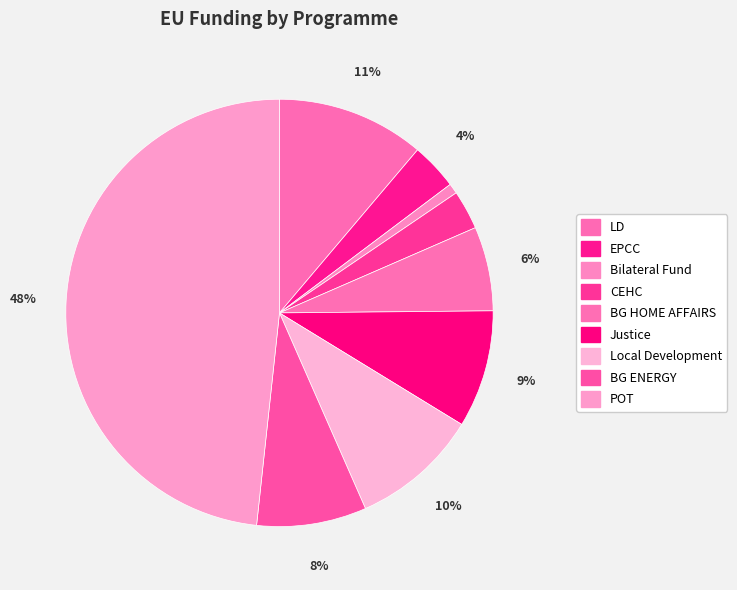

What portion of the pie excludes Bilateral Fund?

99.2%